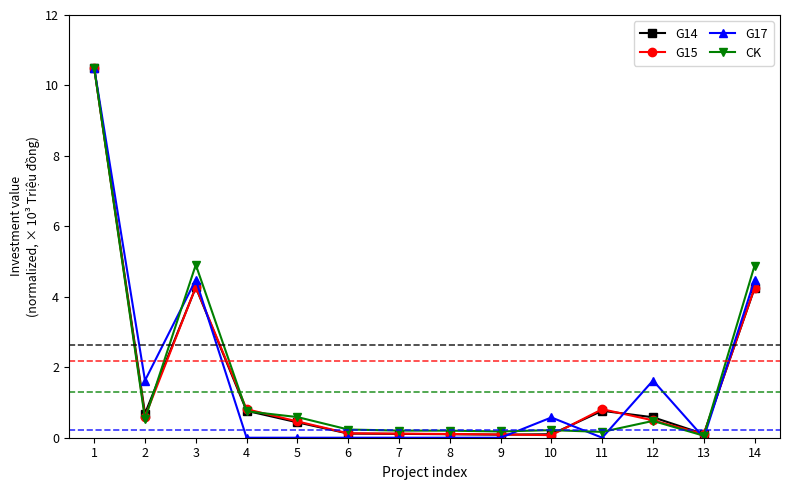

What is the total value across all series at 10?

1.0